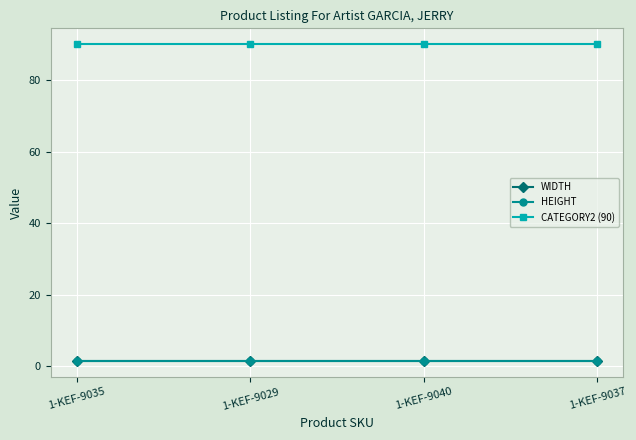

What is the minimum value shown in the chart?

1.5